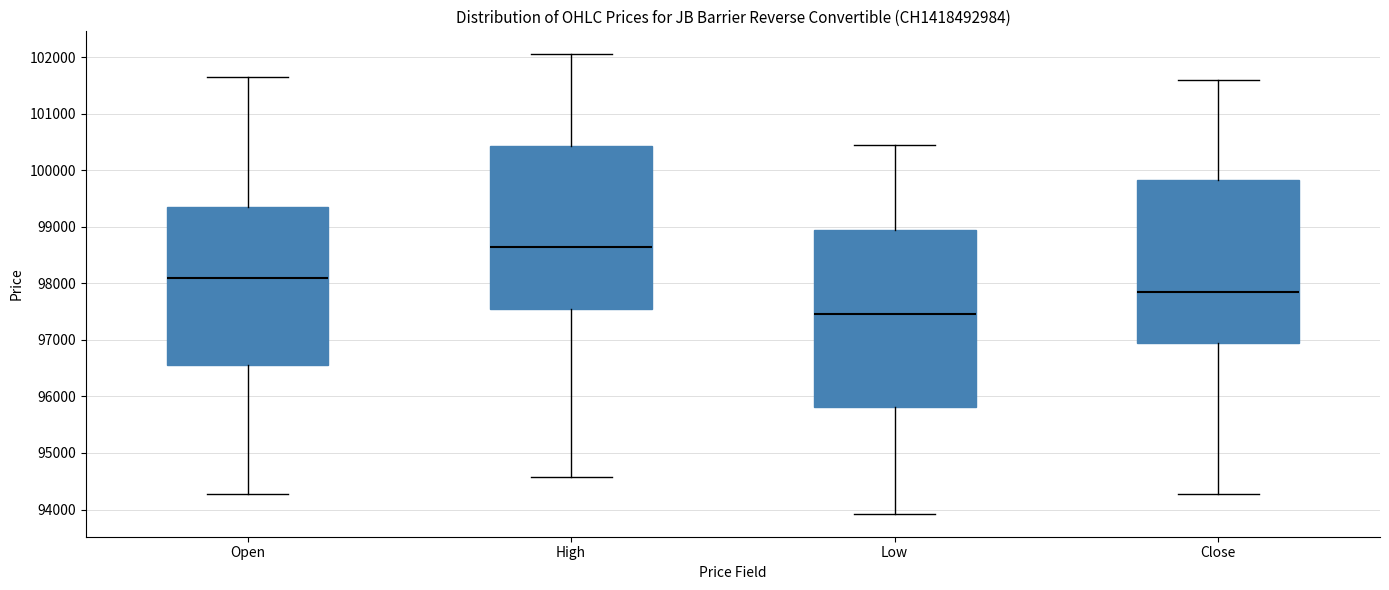

Which box's median line is the lowest?

Low